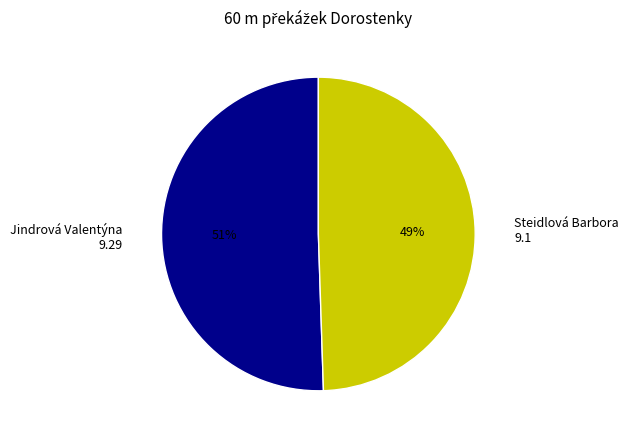

To the nearest percent, what portion does Steidlová Barbora represent?

49%